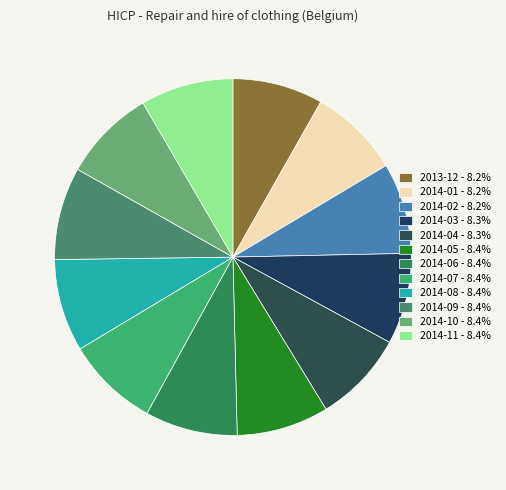

Which category has the smallest portion of the pie?

2013-12